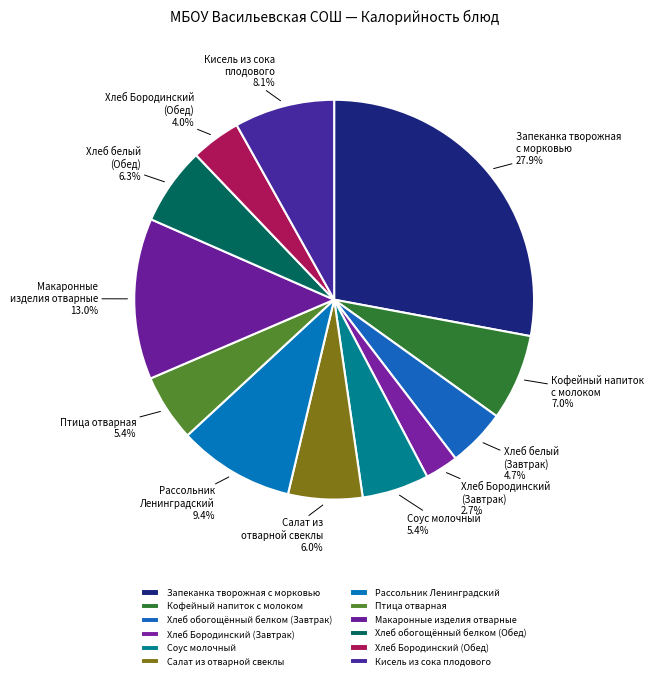

True or false: Соус молочный accounts for 1% of the total.

False